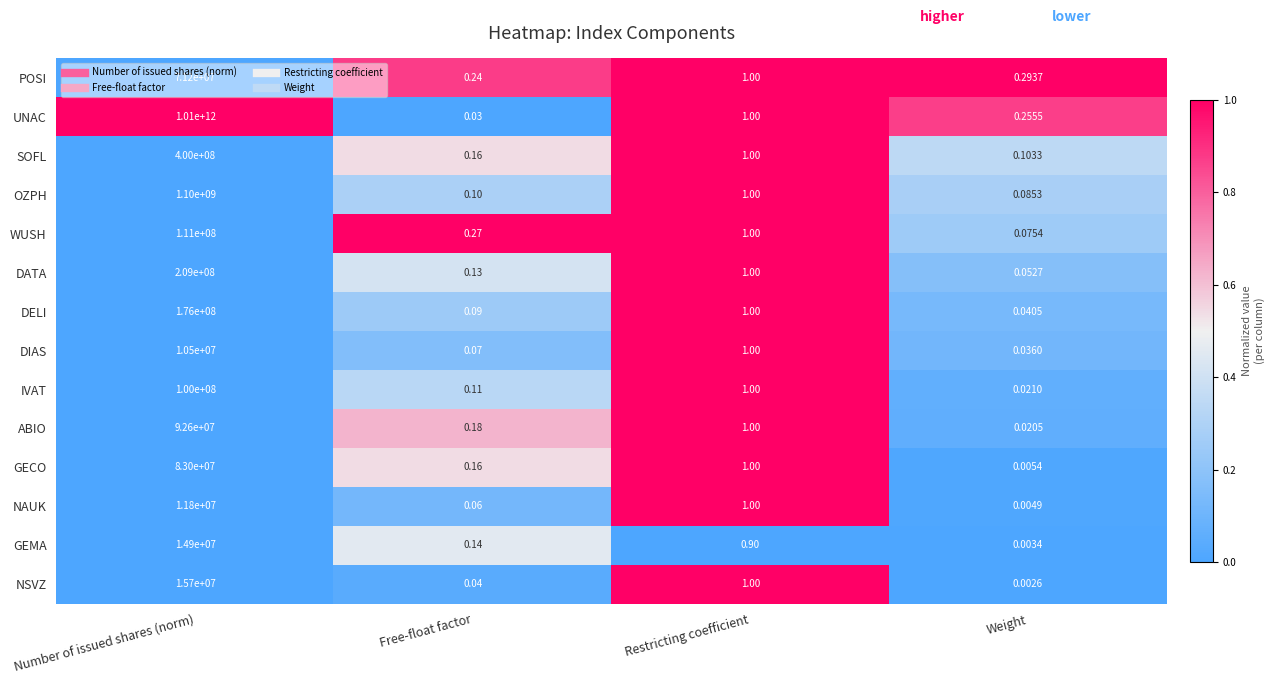

At which category does the chart reach its peak across all series?

Number of issued shares (norm)